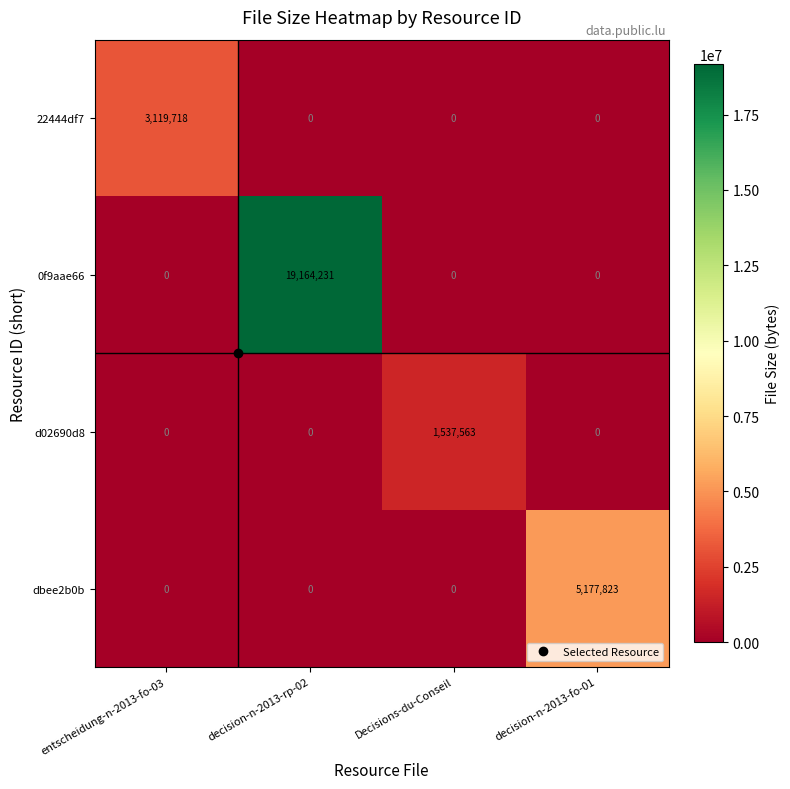

Is it true that 22444df7 equals 3119718 at entscheidung-n-2013-fo-03?

True